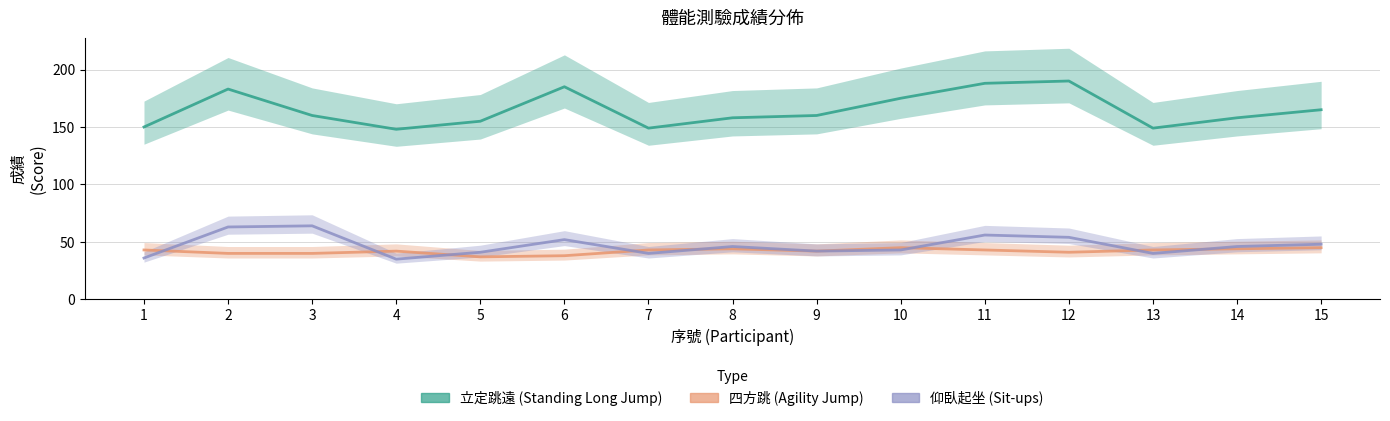

Rank the categories by 仰臥起坐 value from highest to lowest.

3, 2, 11, 12, 6, 15, 8, 14, 10, 9, 5, 7, 13, 1, 4